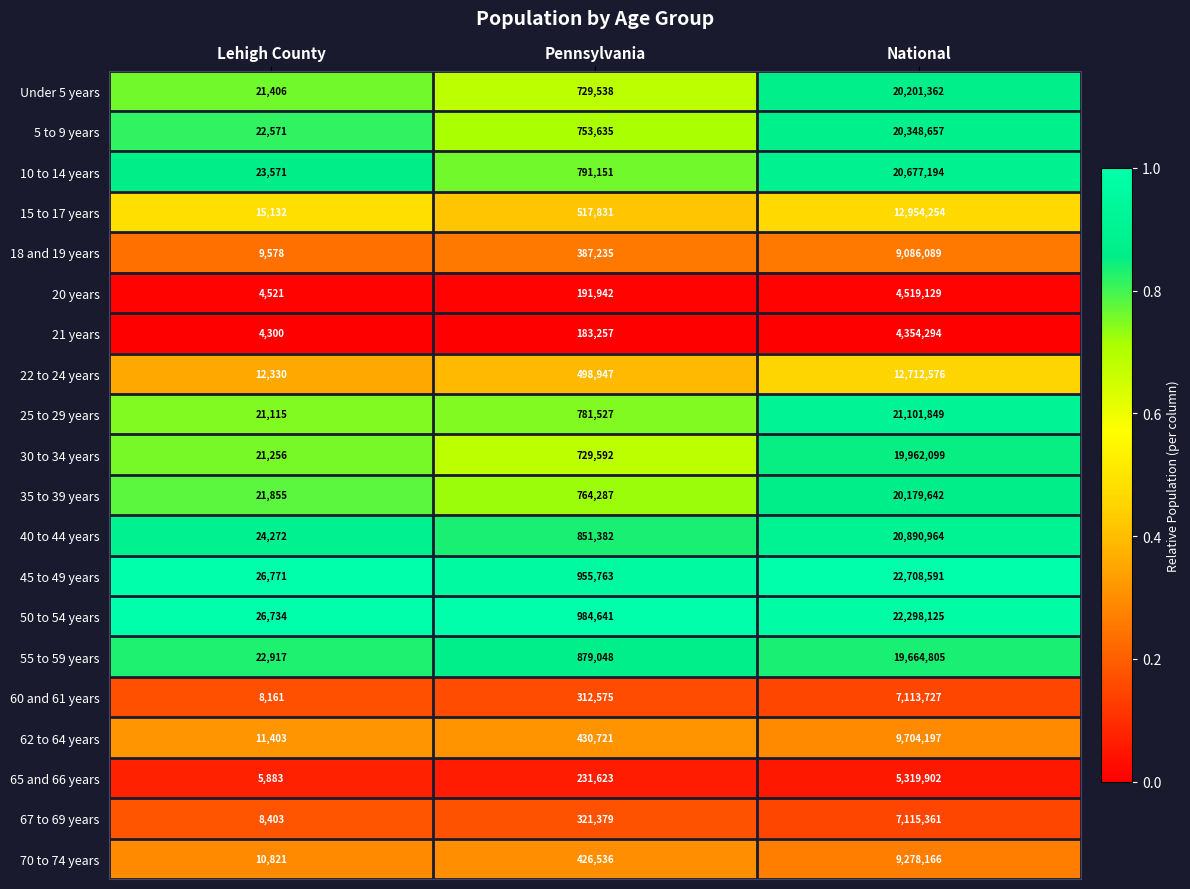

What is the difference between the maximum and minimum values in the 35 to 39 years series?

20157787